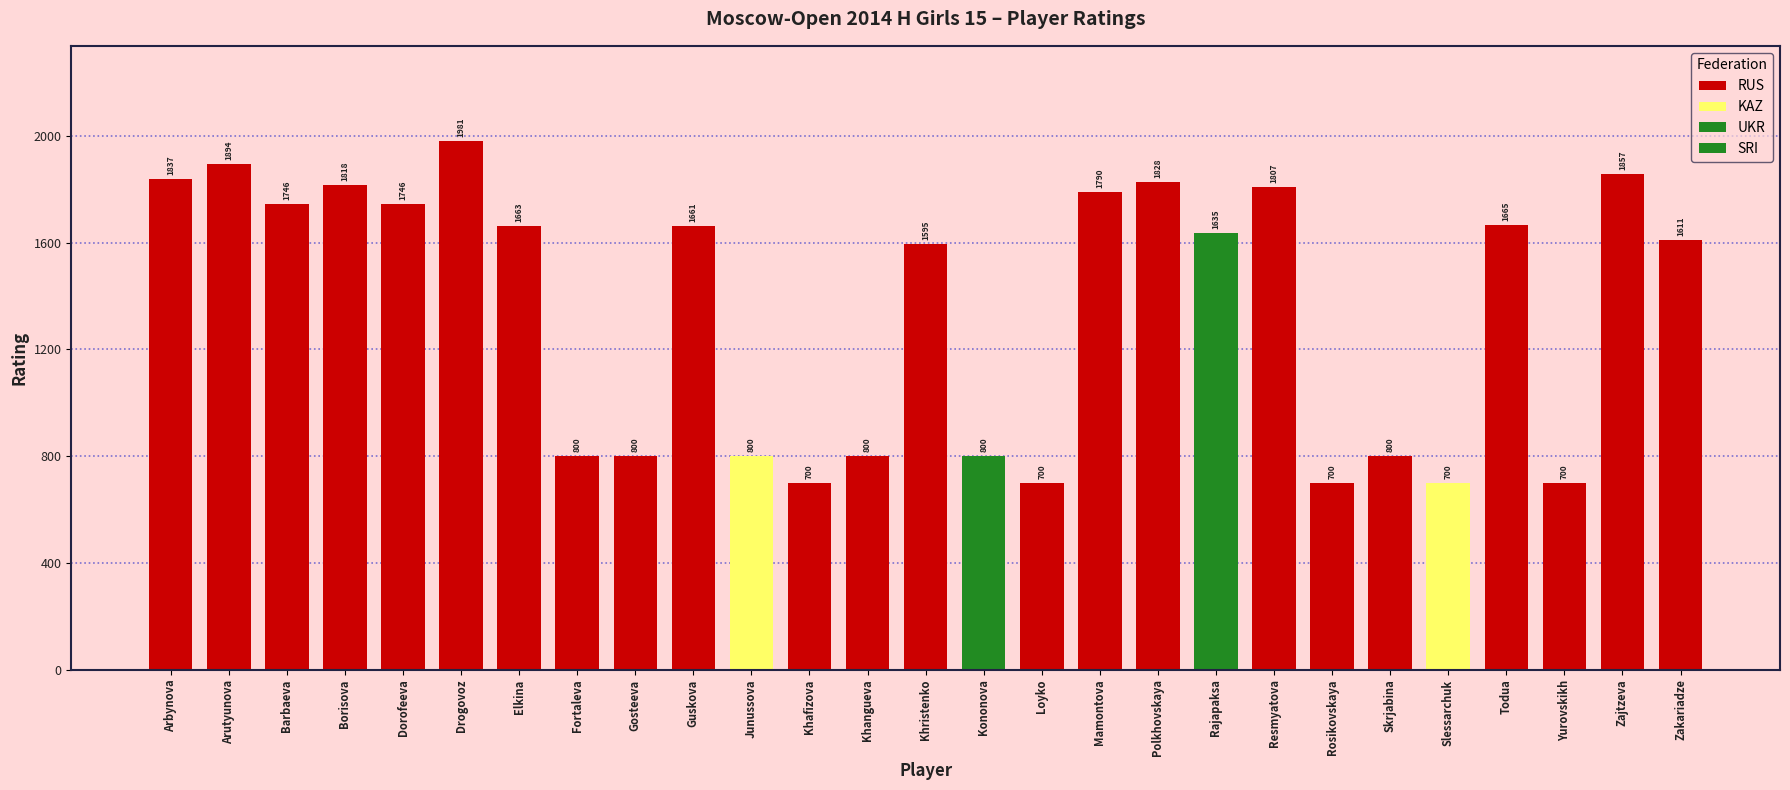

Is it true that the value at Guskova is 1121?

False